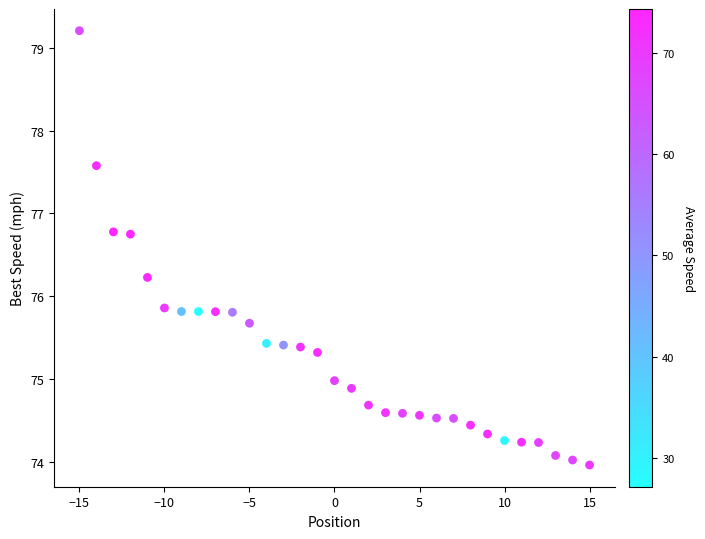

What is the range of X values (max minus min)?

30.0